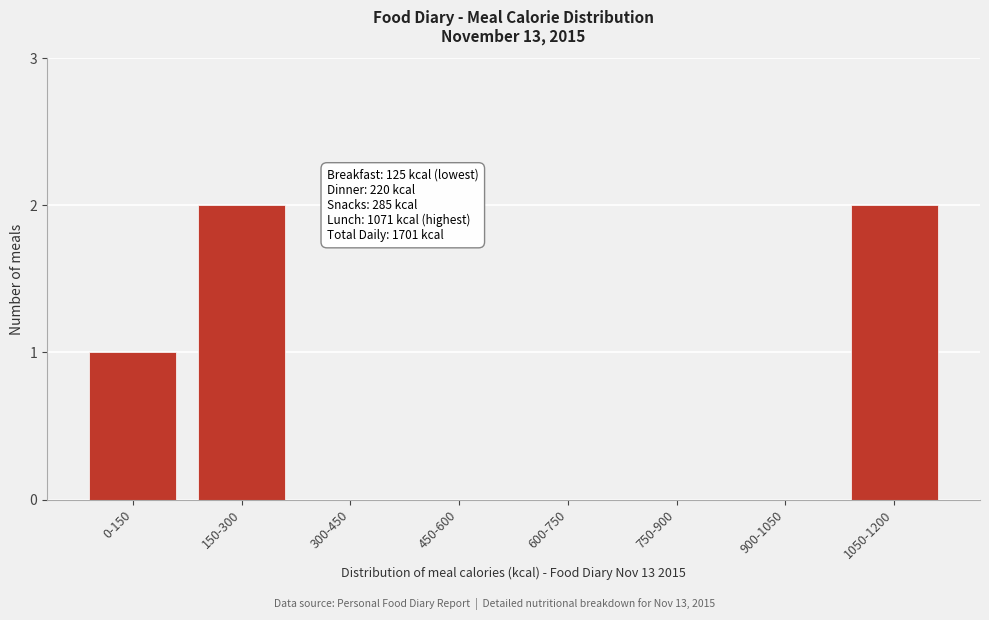

Reading left to right, transcribe all the data shown in this chart.

0-150=1	150-300=2	300-450=0	450-600=0	600-750=0	750-900=0	900-1050=0	1050-1200=2